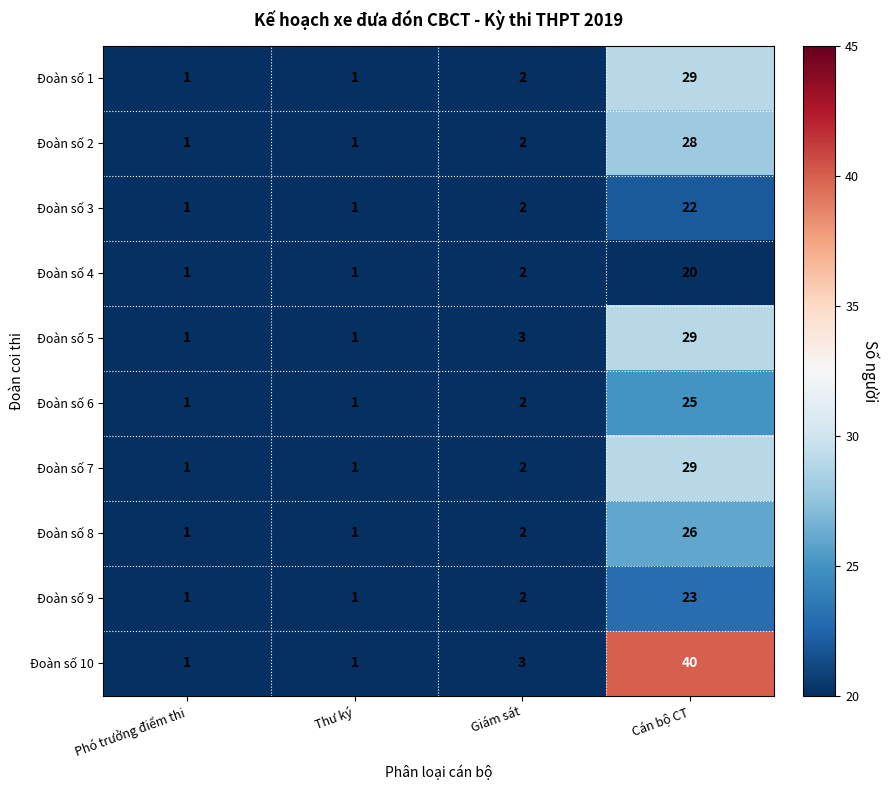

At which category is the sum across all series the highest?

Cán bộ CT